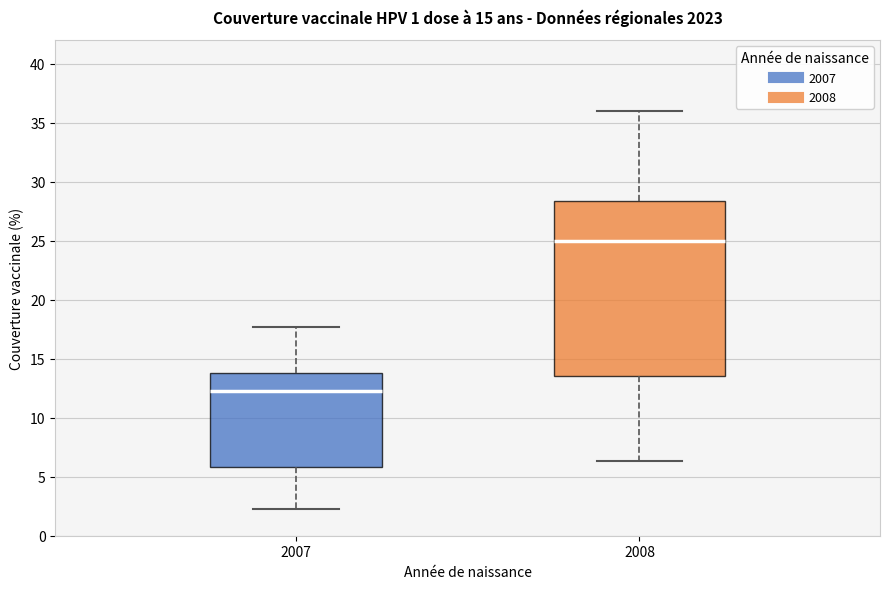

Reading left to right, transcribe this box plot: for each box, give where its median line is, the range the box spans, and where its two whiskers end, as read against the y-axis. The values are not printed on the chart, so give them approximately, as read against the axis.

2007: median 12.5, box 6.0 to 14.0, whiskers 2.5 to 17.5
2008: median 25.0, box 13.5 to 28.5, whiskers 6.5 to 36.0